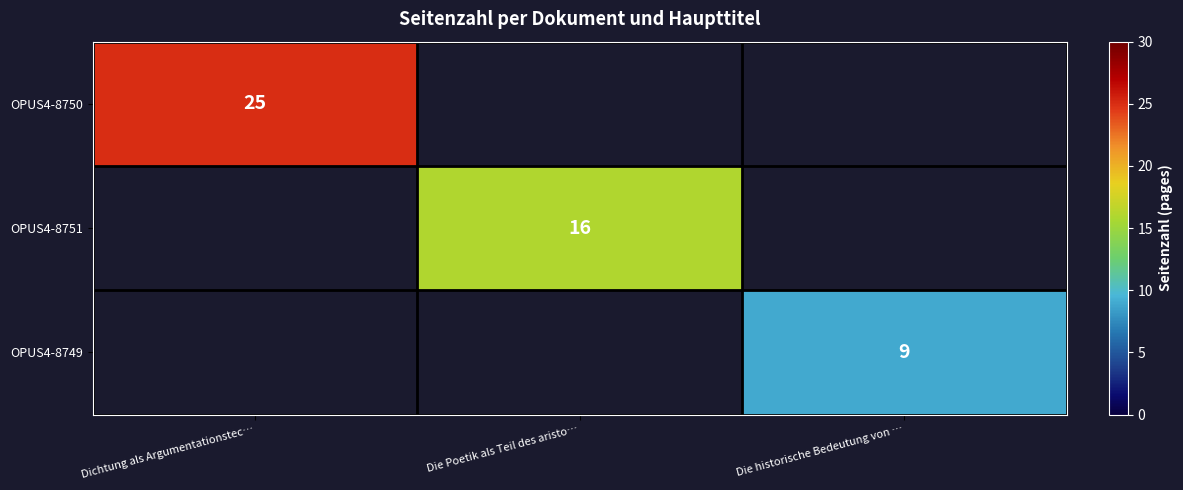

At how many categories does at least one series exceed 17?

1